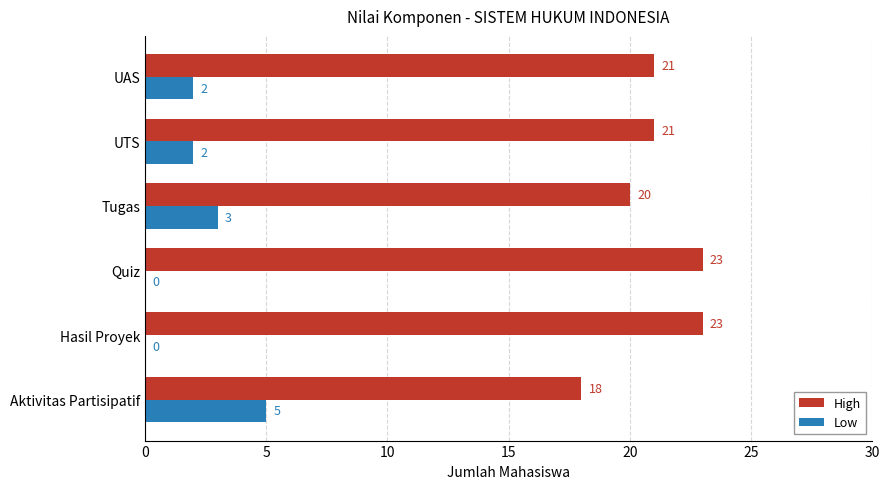

What is the total value across all series at Hasil Proyek?

23